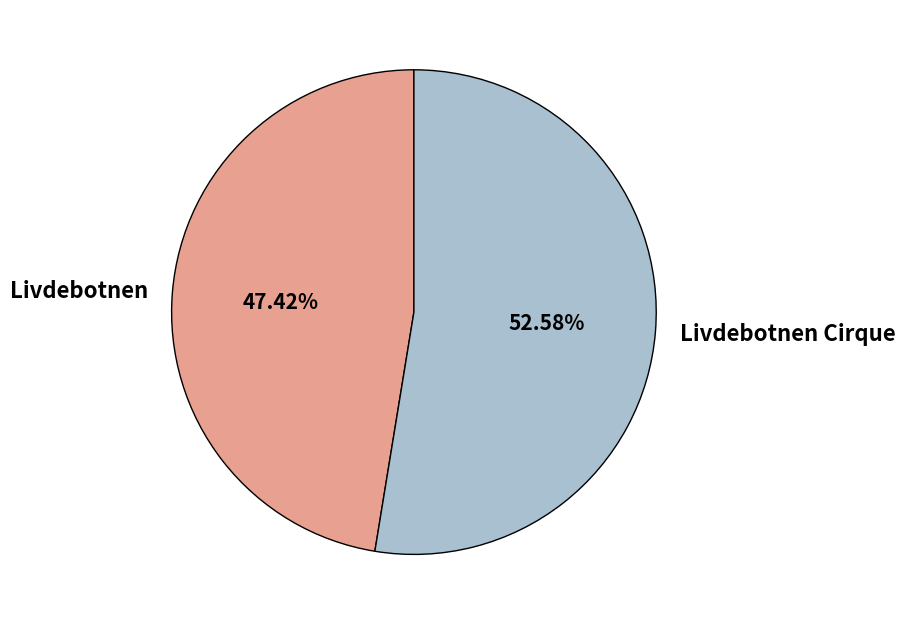

Is the sum of Livdebotnen Cirque and Livdebotnen greater than half?

Yes